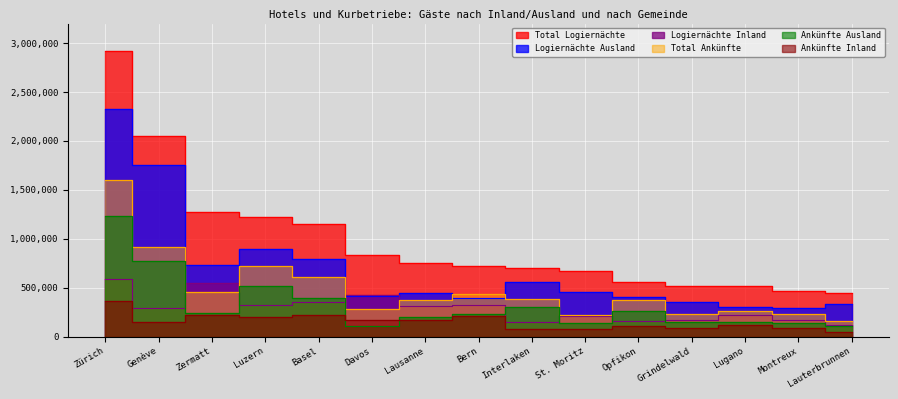

True or false: Logiernächte Inland has more than 1 interior local peaks.

True